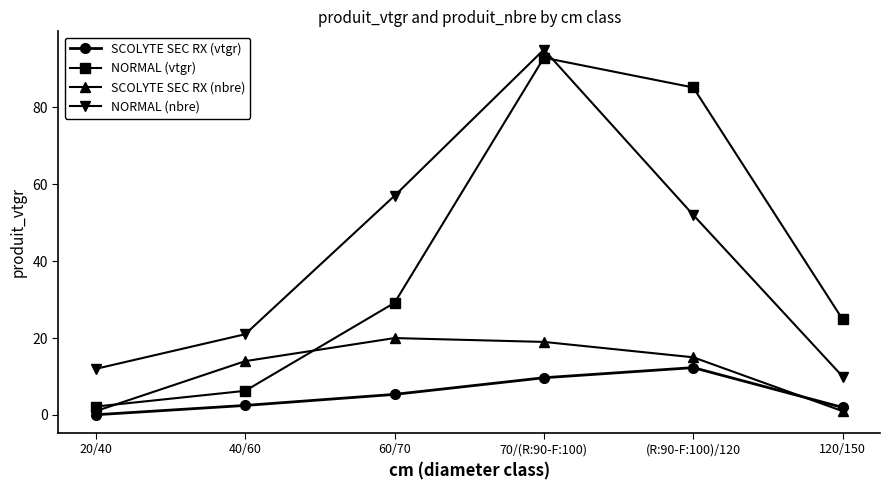

What value does the SCOLYTE SEC RX (nbre) series have at 70/(R:90-F:100)?

19.0